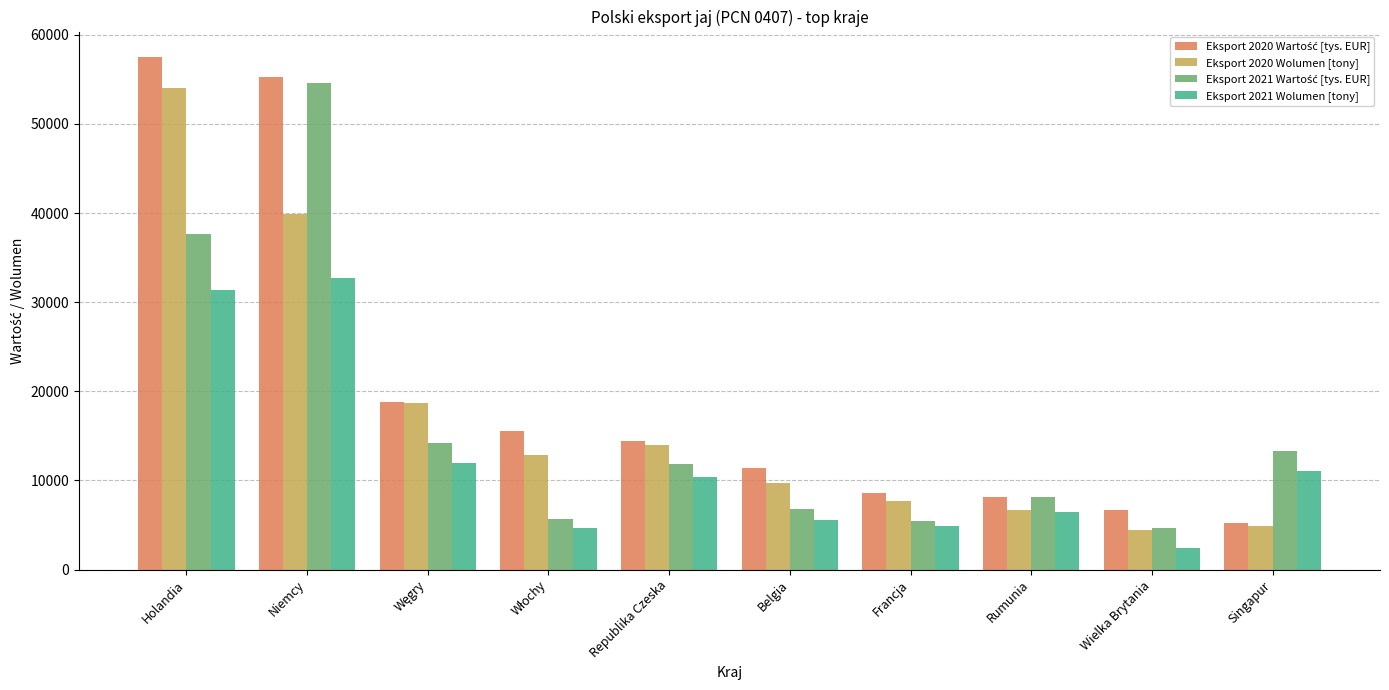

What is the value of the Eksport 2021 Wolumen [tony] bar at the 5th from the left?

10422.2